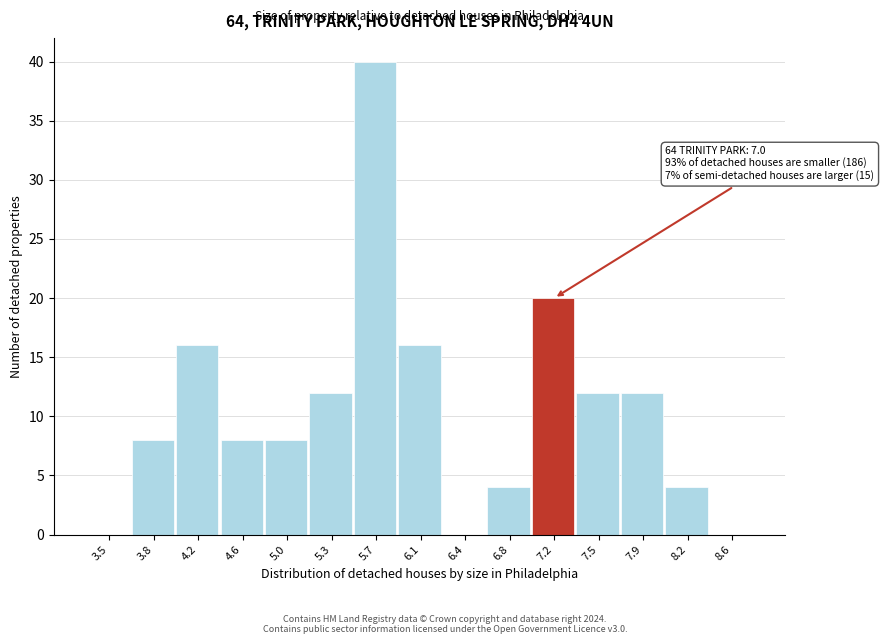

Which range on the x-axis has the tallest bar?

5.50 to 5.85